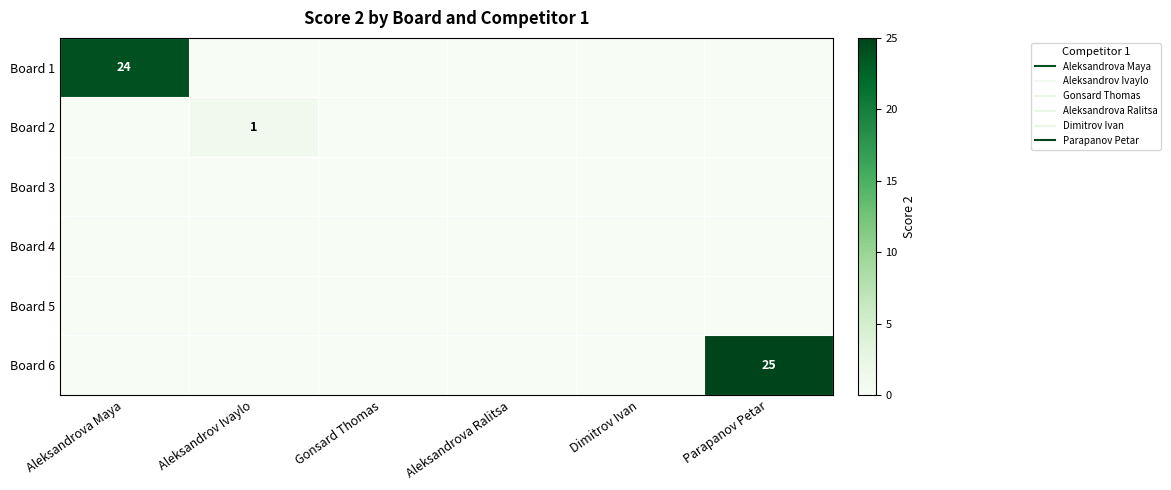

Rank the categories by Board 1 value from highest to lowest.

Aleksandrova Maya, Aleksandrov Ivaylo, Gonsard Thomas, Aleksandrova Ralitsa, Dimitrov Ivan, Parapanov Petar